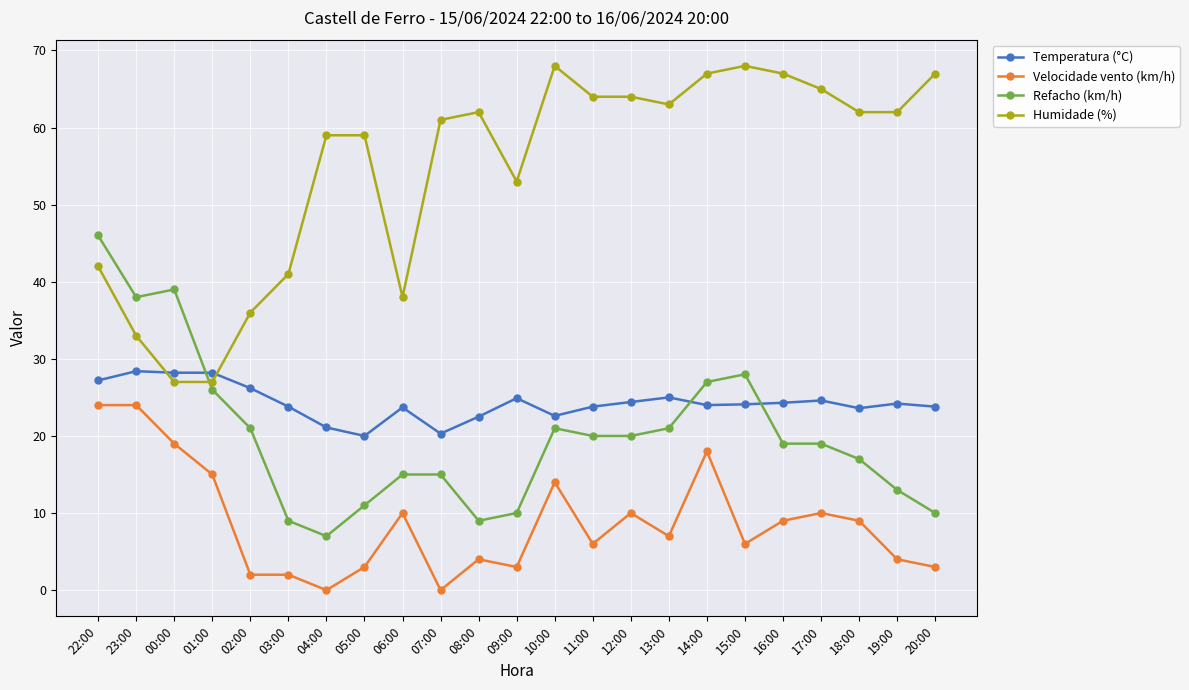

Between 08:00 and 12:00, which series saw the biggest shift?

Refacho (km/h)